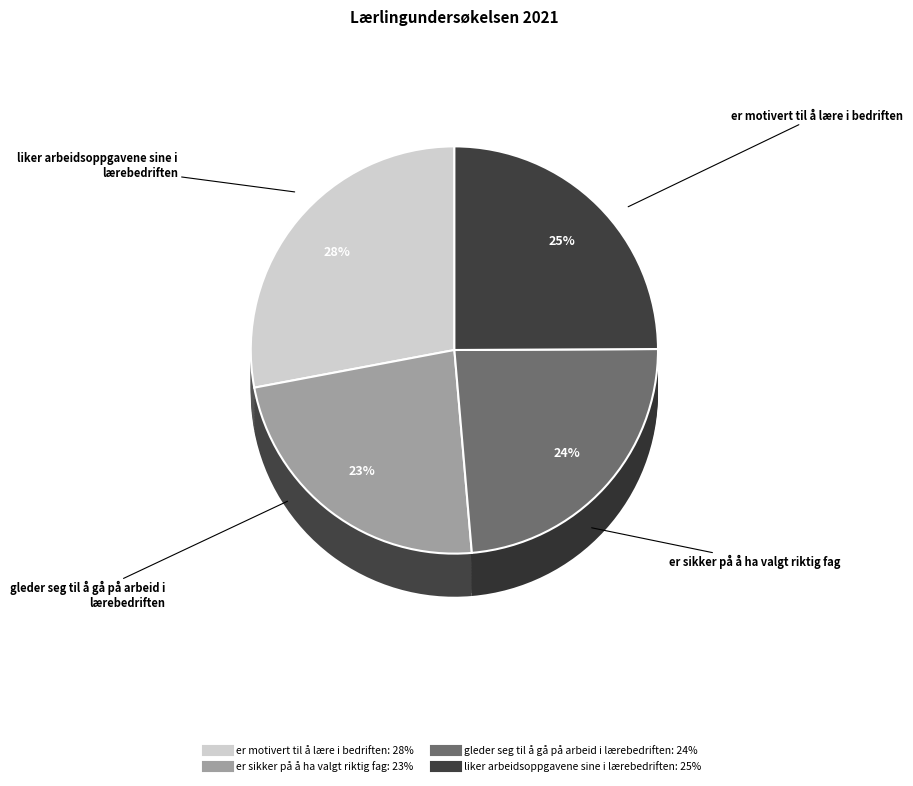

To the nearest percent, what percentage of the pie is liker arbeidsoppgavene sine i lærebedriften?

25%